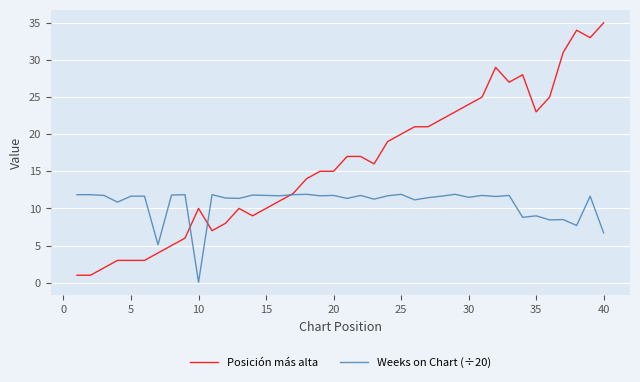

What is the lowest value of the Posición más alta series?

1.0